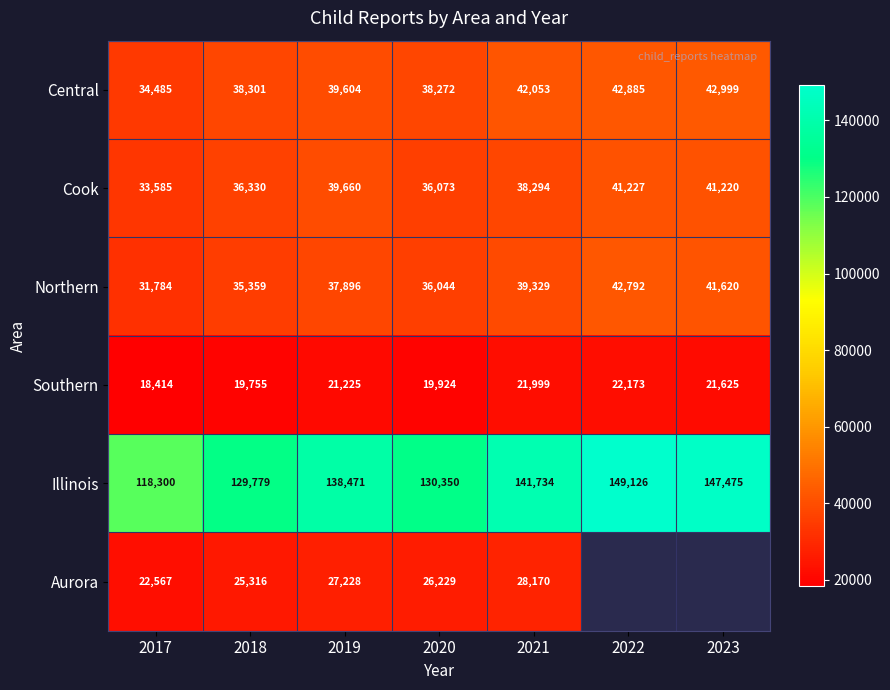

Count the number of data series in this chart.

6